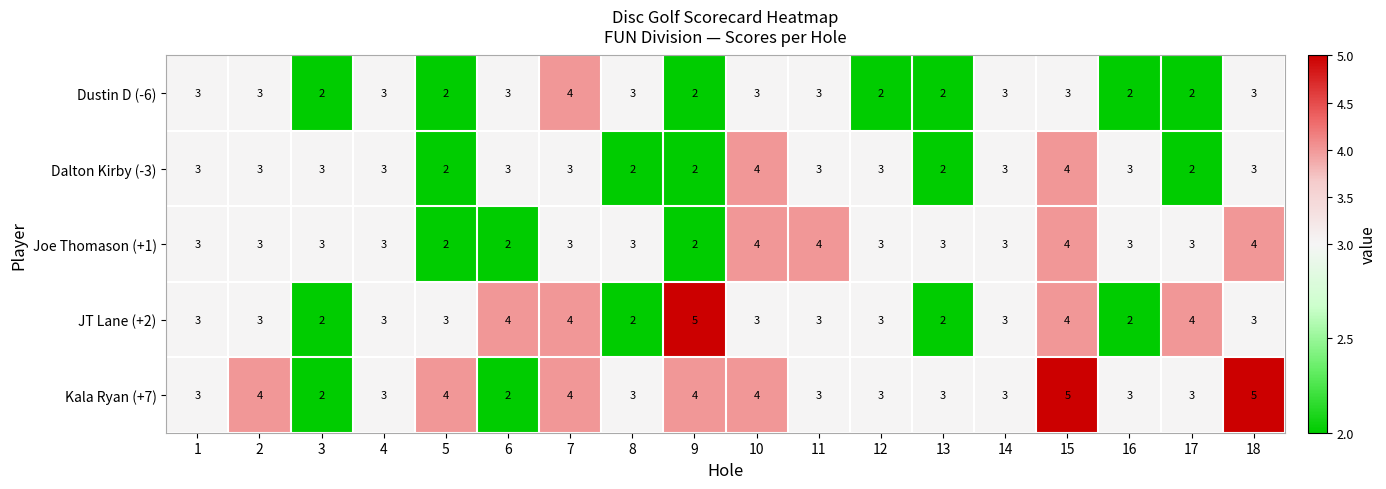

What is the approximate value of JT Lane (+2) at 18?

3